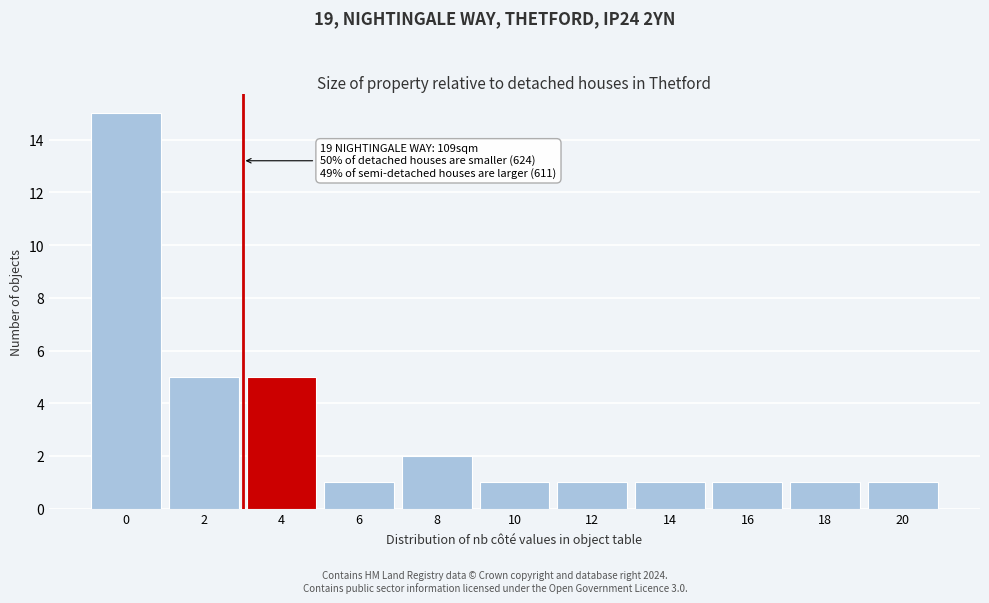

Reading left to right, transcribe all the data shown in this chart.

15	5	5	1	2	1	1	1	1	1	1